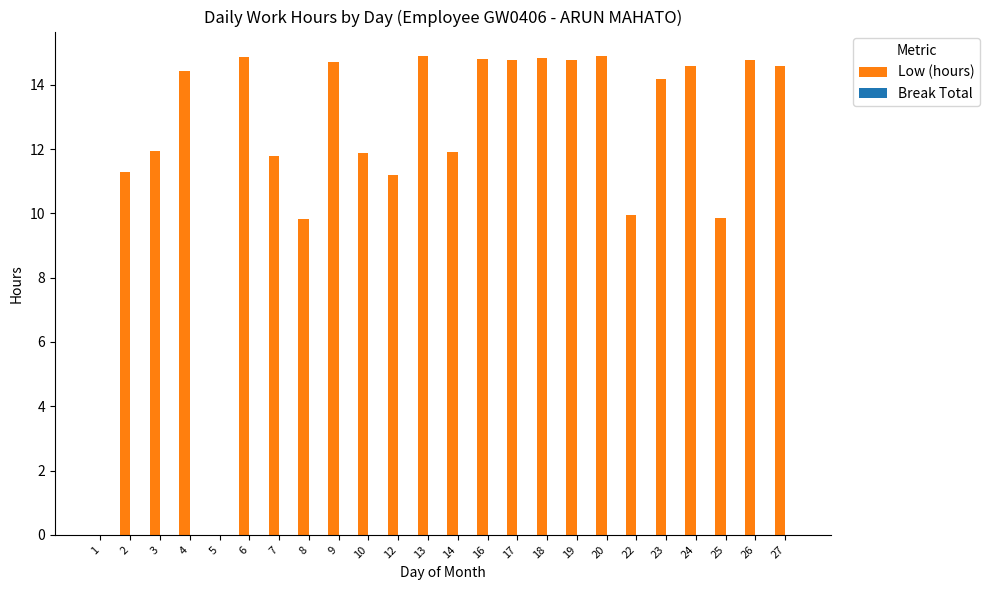

What is the sum of the values at 18 and 24?

29.4